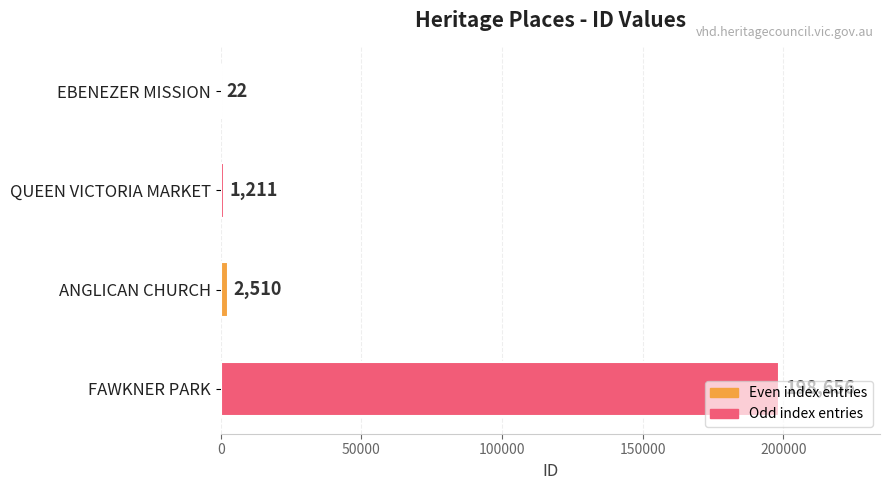

Does the chart contain stacked bars?

No